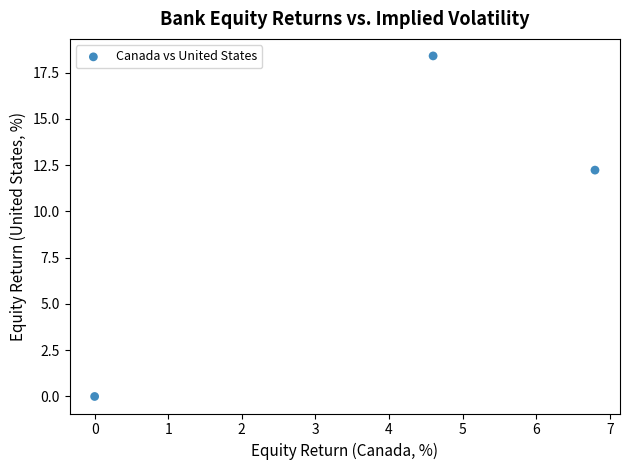

What Y value in the scatter plot is closest to 9?

12.2